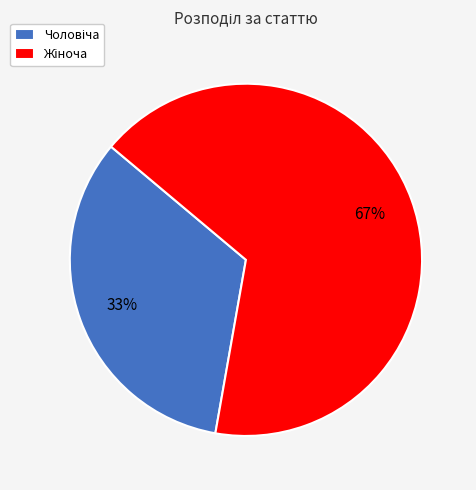

To the nearest percent, what is the average slice percentage?

50%